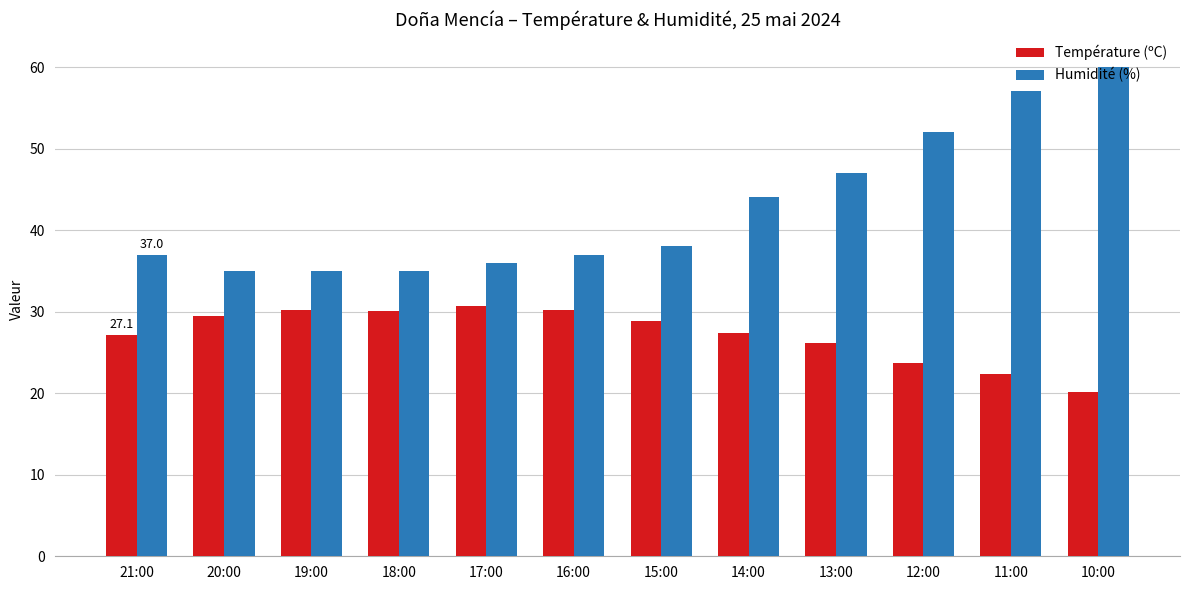

What is the value of the Humidité (%) bar at the 9th from the left?

47.0